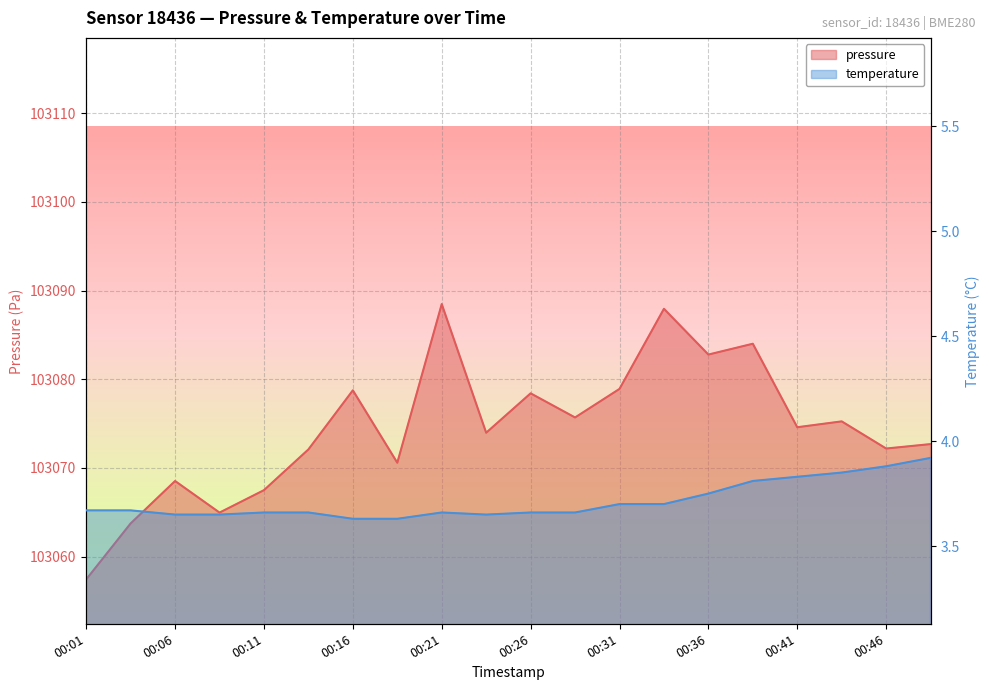

Reading left to right, transcribe all the data shown in this chart.

pressure: 00:01=103057.4	00:04=103063.8	00:06=103068.5	00:09=103065.0	00:11=103067.5	00:13=103072.1	00:16=103078.8	00:18=103070.6	00:21=103088.5	00:23=103074.0	00:26=103078.4	00:28=103075.7	00:31=103078.9	00:33=103087.9	00:36=103082.8	00:38=103084.0	00:41=103074.6	00:43=103075.2	00:46=103072.2	00:48=103072.7
temperature: 00:01=3.7	00:04=3.7	00:06=3.6	00:09=3.6	00:11=3.7	00:13=3.7	00:16=3.6	00:18=3.6	00:21=3.7	00:23=3.6	00:26=3.7	00:28=3.7	00:31=3.7	00:33=3.7	00:36=3.8	00:38=3.8	00:41=3.8	00:43=3.9	00:46=3.9	00:48=3.9